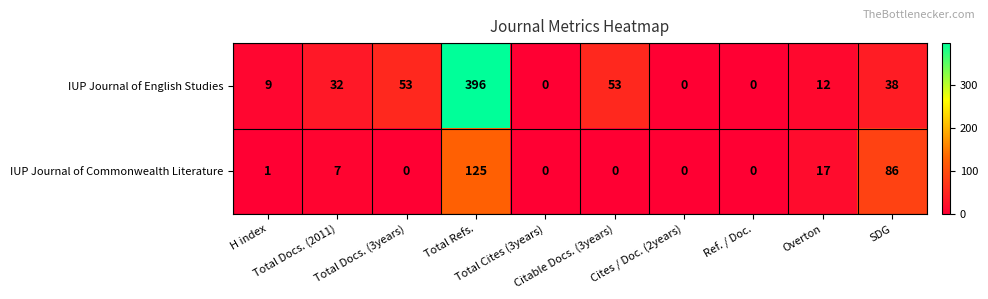

Which series has the largest total across all categories?

IUP Journal of English Studies